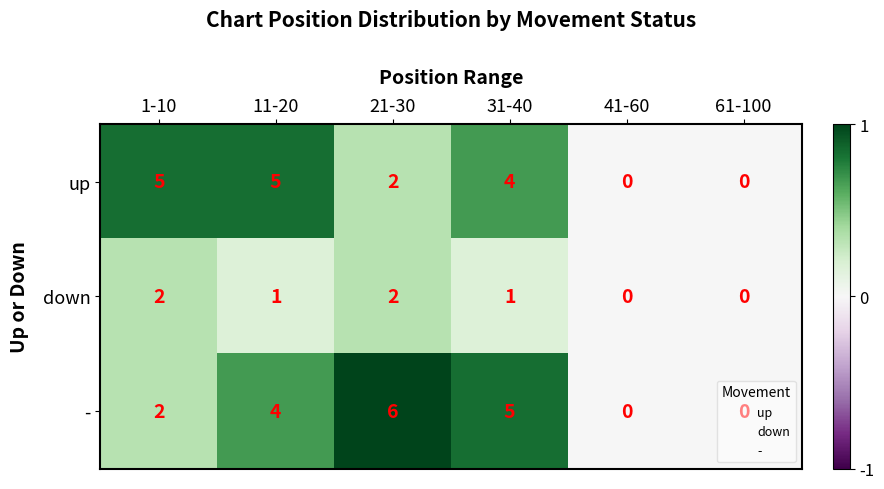

What is the maximum value for up?

5